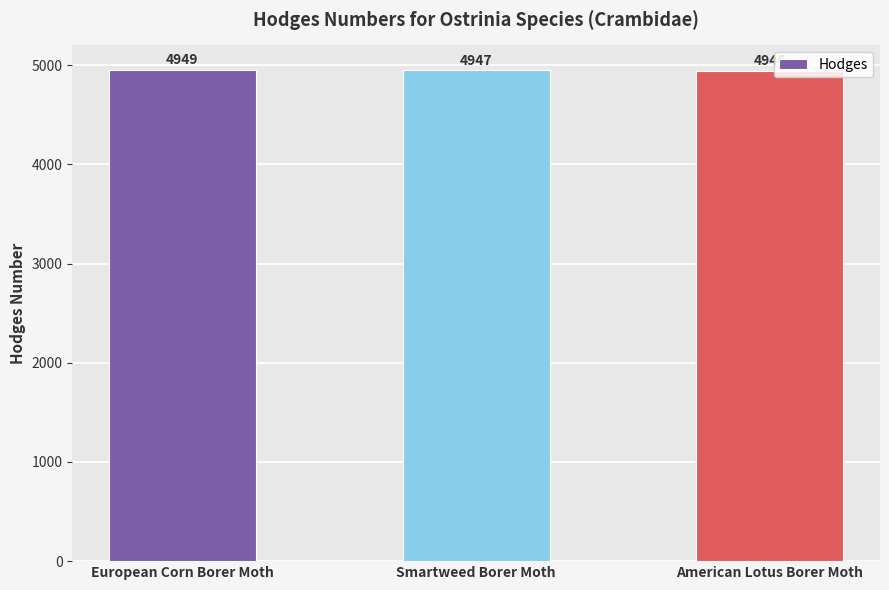

List the labels in order of value, smallest first.

American Lotus Borer Moth, Smartweed Borer Moth, European Corn Borer Moth